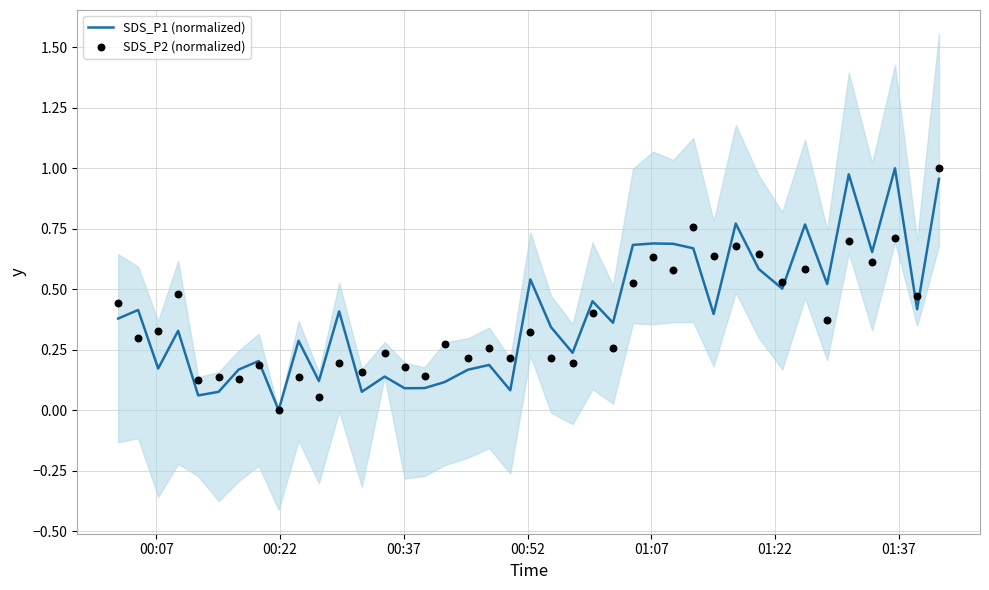

Which series reaches the minimum Y coordinate?

SDS_P1 (normalized)